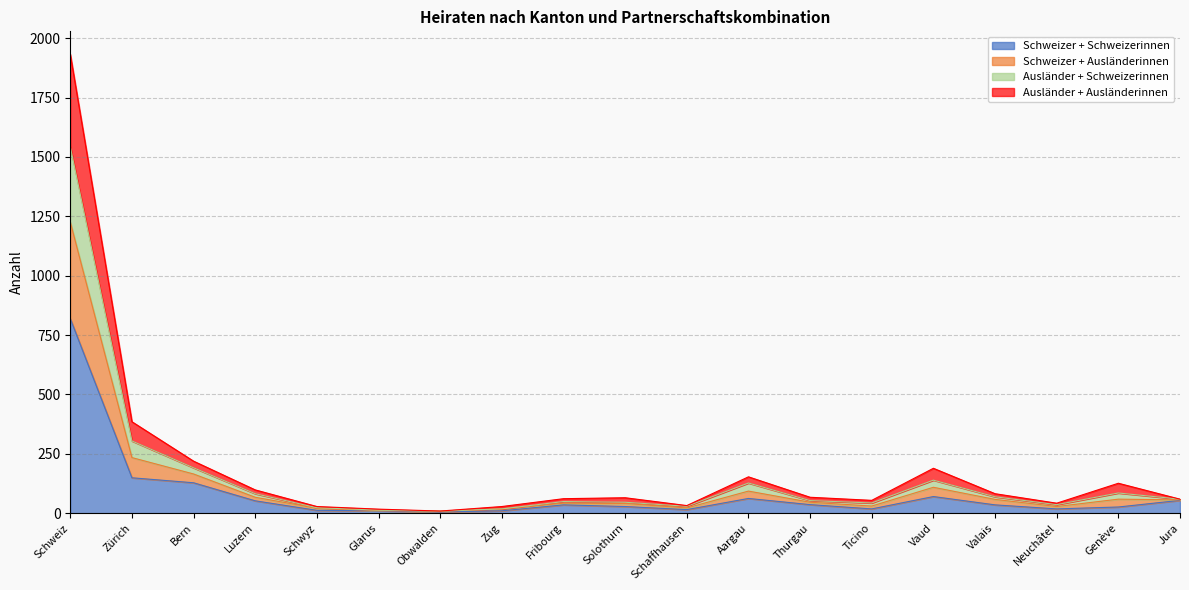

At which category is the sum across all series the highest?

Schweiz